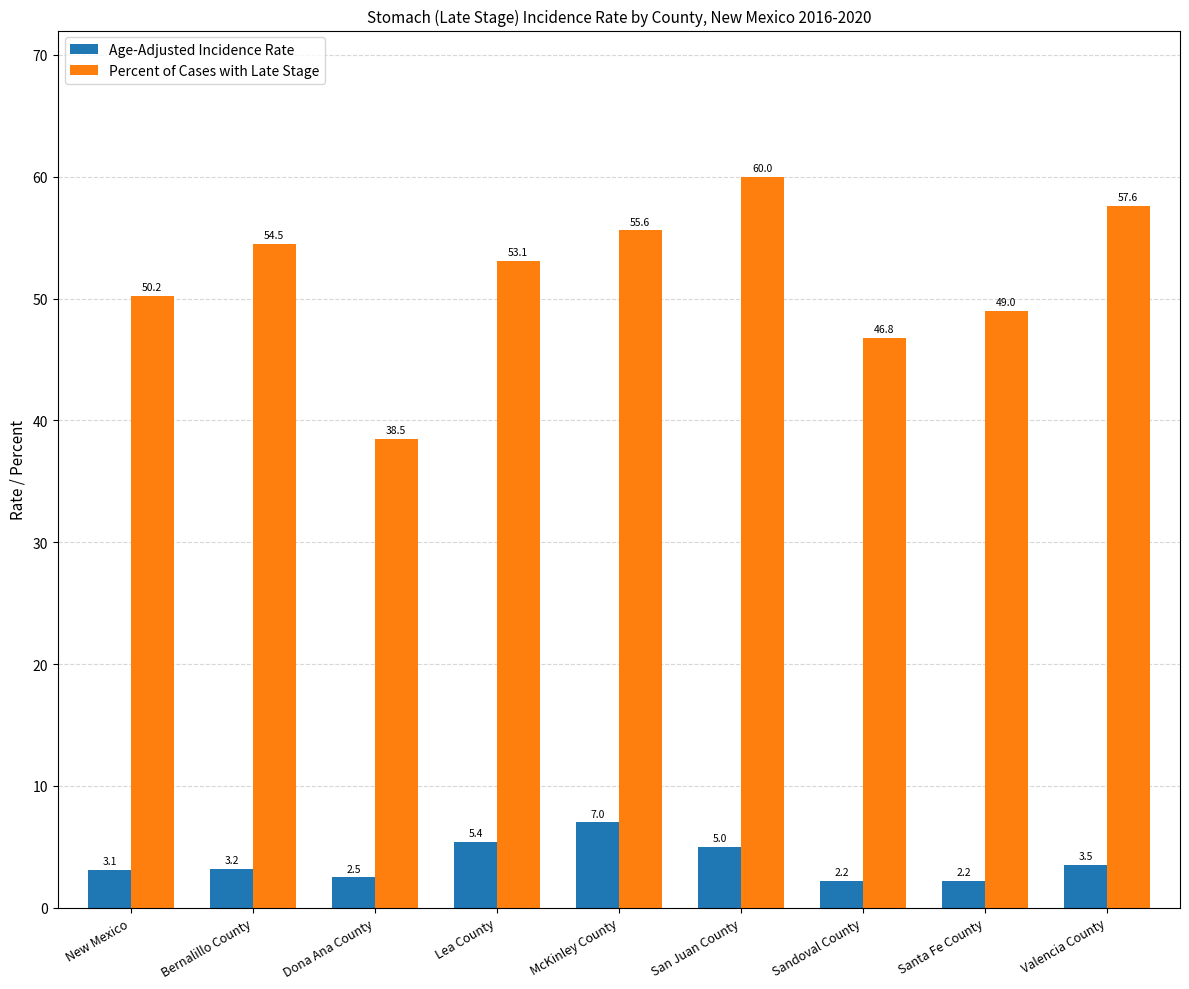

Which series has the largest total across all categories?

Percent of Cases with Late Stage